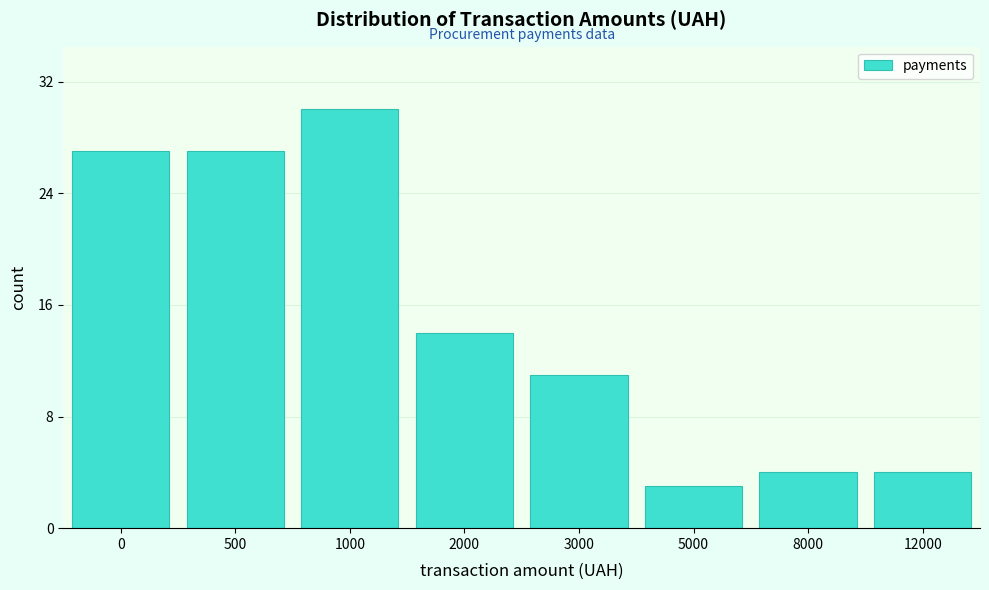

Reading left to right, extract all data points from this chart.

27	27	30	14	11	3	4	4